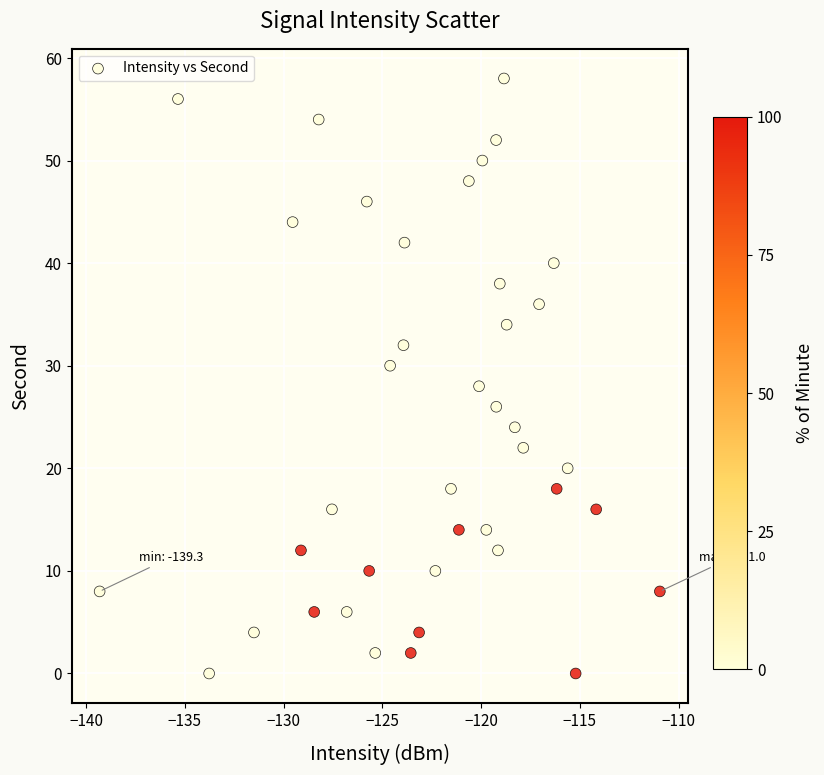

What is the range of Y values (max minus min)?

58